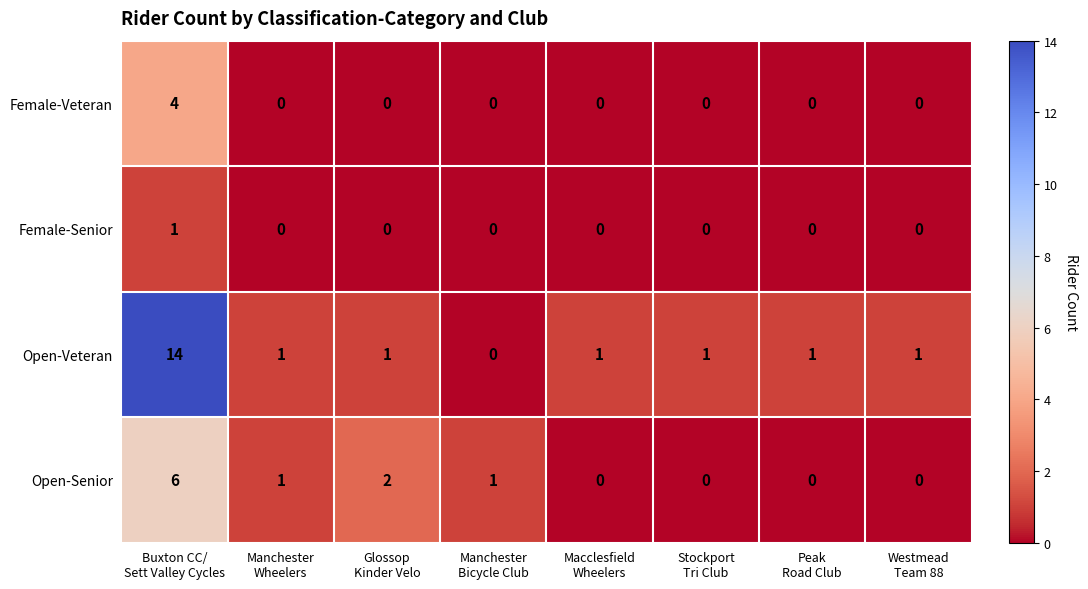

Which series has the largest total across all categories?

Open-Veteran